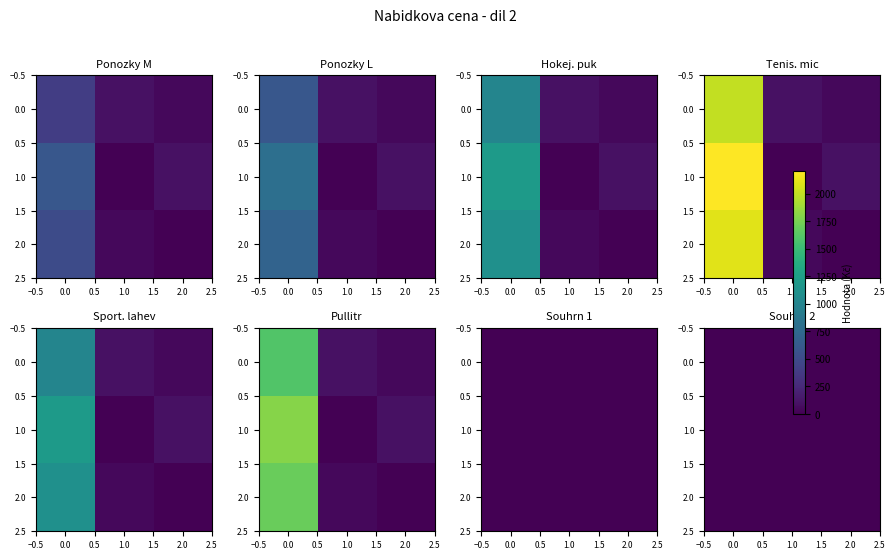

The Hokejovy puk series shows 506 at 0.0. True or false?

False